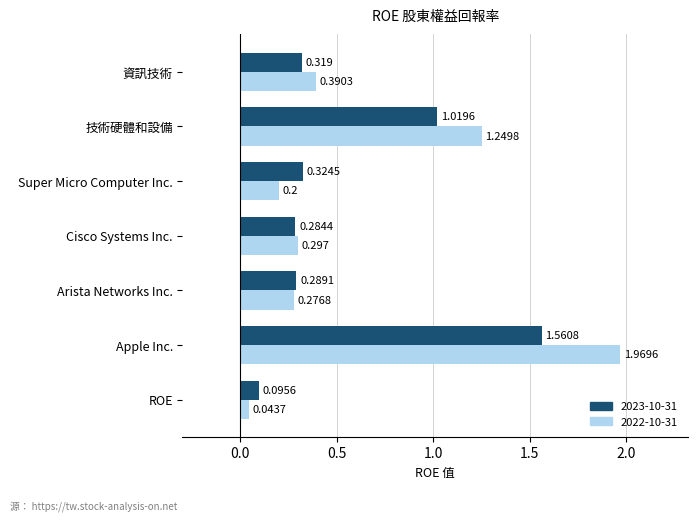

At which category is the sum across all series the highest?

Apple Inc.